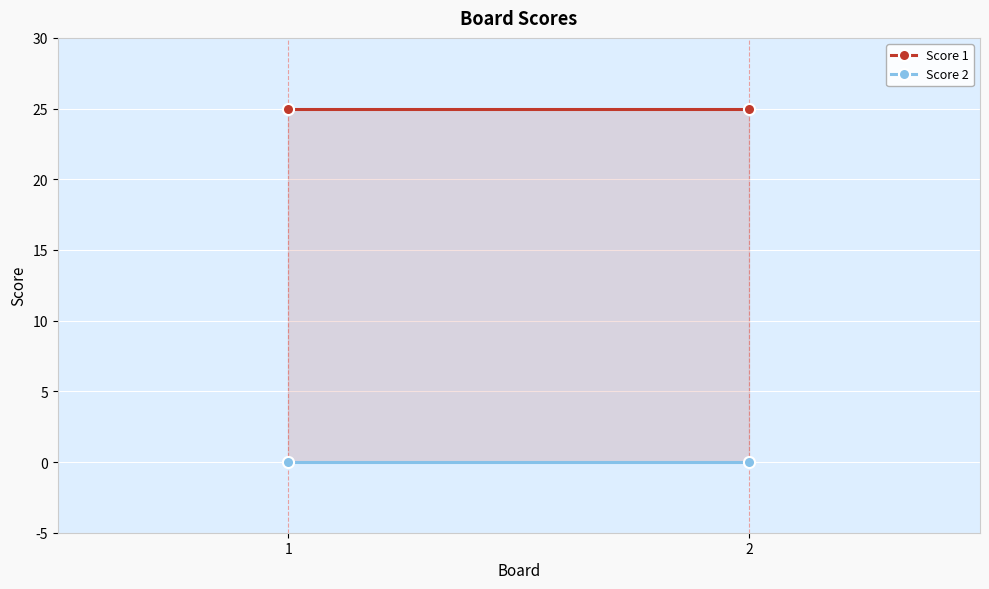

Reading right to left, list all the values displayed in this chart.

Score 1: 25	25
Score 2: 0	0